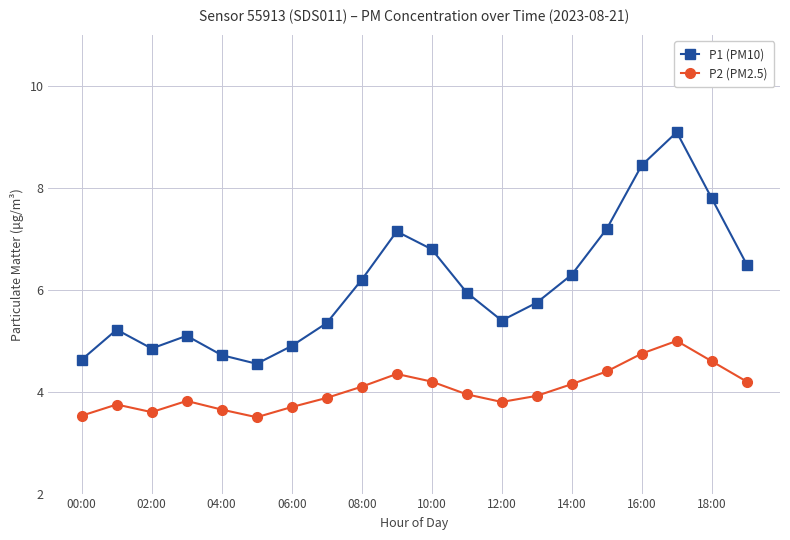

Which series has the largest range (max minus min)?

P1 (PM10)